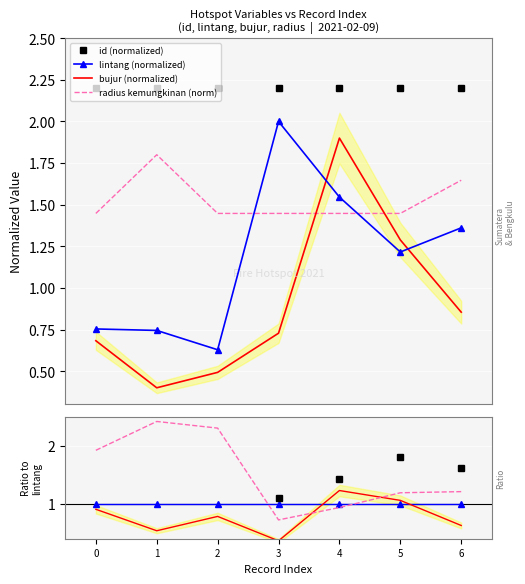

True or false: bujur (normalized) and id (normalized) intersect in this chart.

False